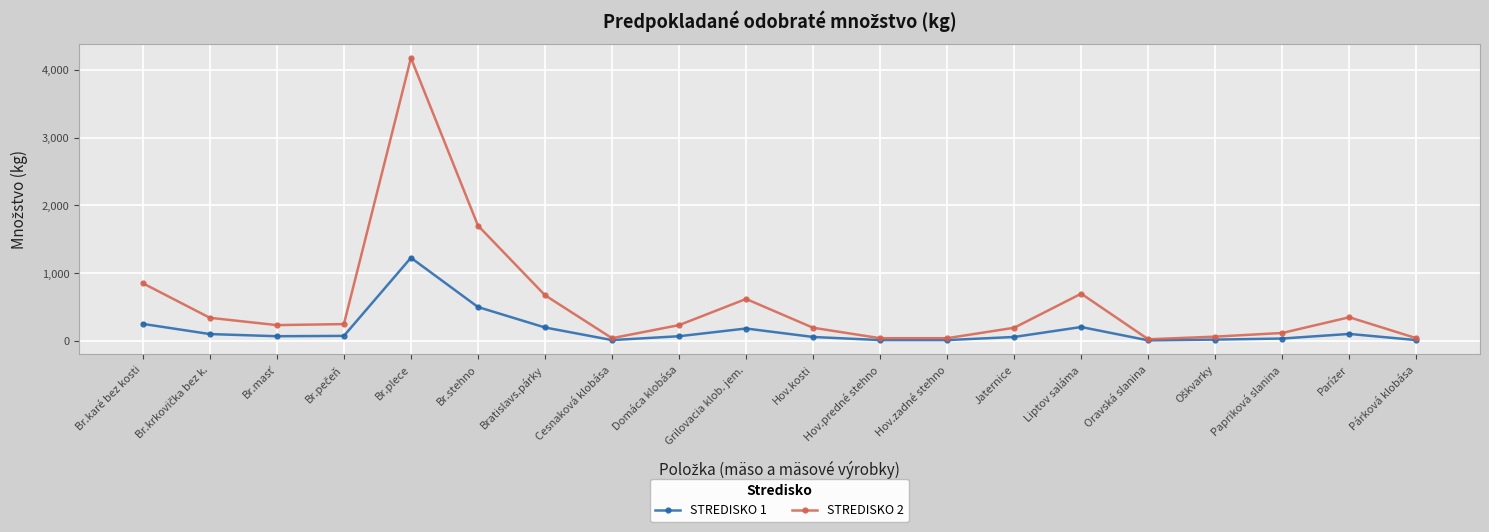

What is the label of the 15th point from the right?

Br.stehno